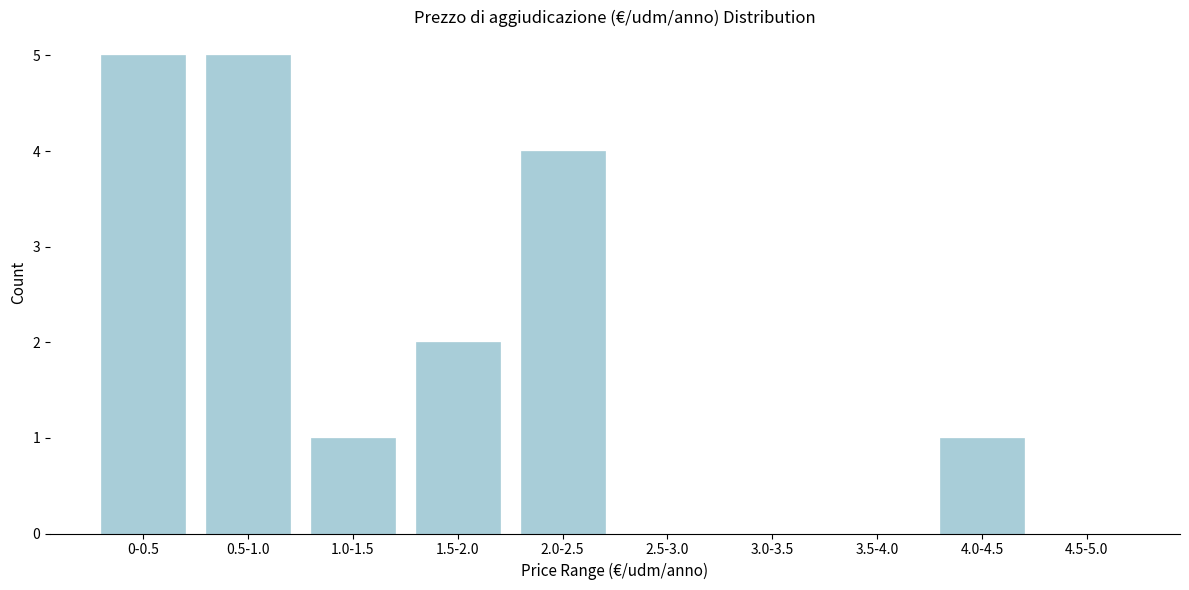

Reading left to right, what are all the values shown in this chart?

0-0.5=5	0.5-1.0=5	1.0-1.5=1	1.5-2.0=2	2.0-2.5=4	2.5-3.0=0	3.0-3.5=0	3.5-4.0=0	4.0-4.5=1	4.5-5.0=0